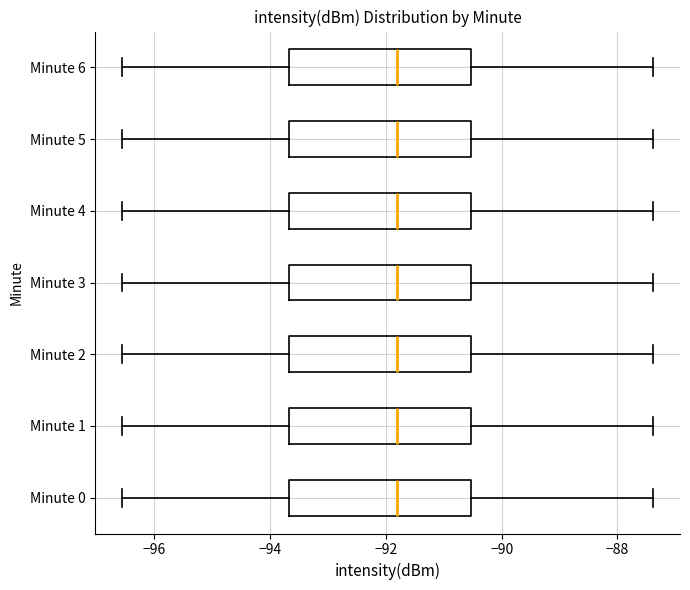

Reading bottom to top, read every box against the x-axis: the position of its median line, the range the box covers, and the ends of its whiskers. The values are not printed on the chart, so give them approximately, as read against the axis.

Minute 0: median -91.8, box -93.6 to -90.6, whiskers -96.6 to -87.4
Minute 1: median -91.8, box -93.6 to -90.6, whiskers -96.6 to -87.4
Minute 2: median -91.8, box -93.6 to -90.6, whiskers -96.6 to -87.4
Minute 3: median -91.8, box -93.6 to -90.6, whiskers -96.6 to -87.4
Minute 4: median -91.8, box -93.6 to -90.6, whiskers -96.6 to -87.4
Minute 5: median -91.8, box -93.6 to -90.6, whiskers -96.6 to -87.4
Minute 6: median -91.8, box -93.6 to -90.6, whiskers -96.6 to -87.4